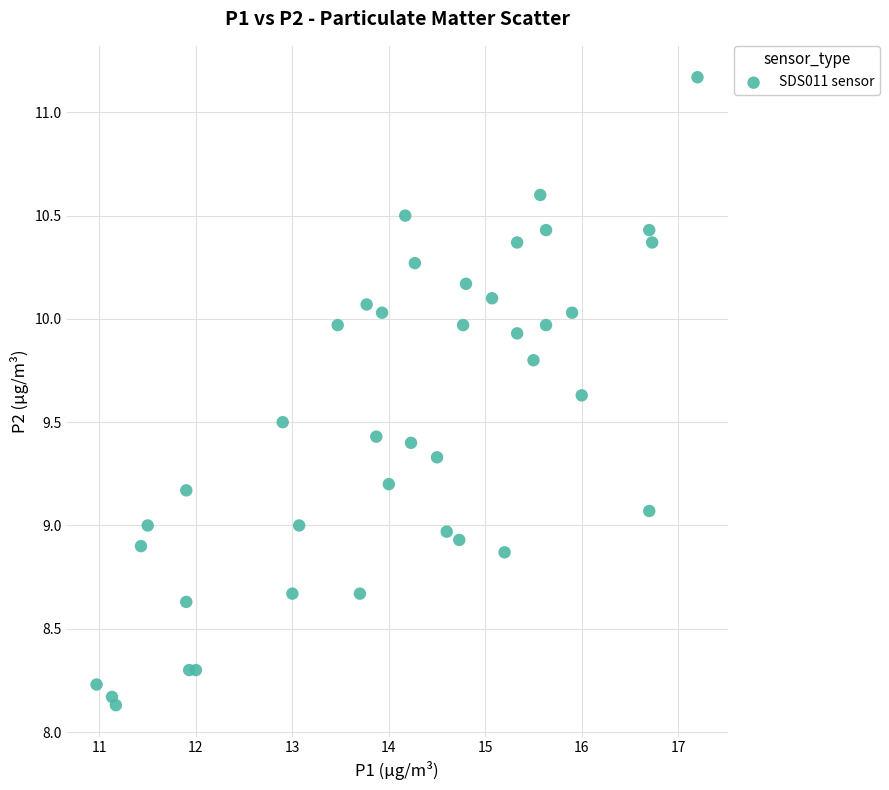

What is the range of X values (max minus min)?

6.2